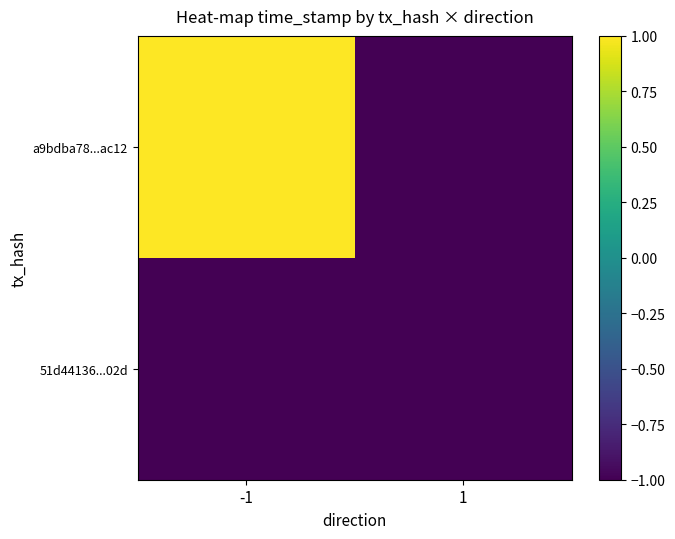

At which category is the sum across all series the highest?

-1